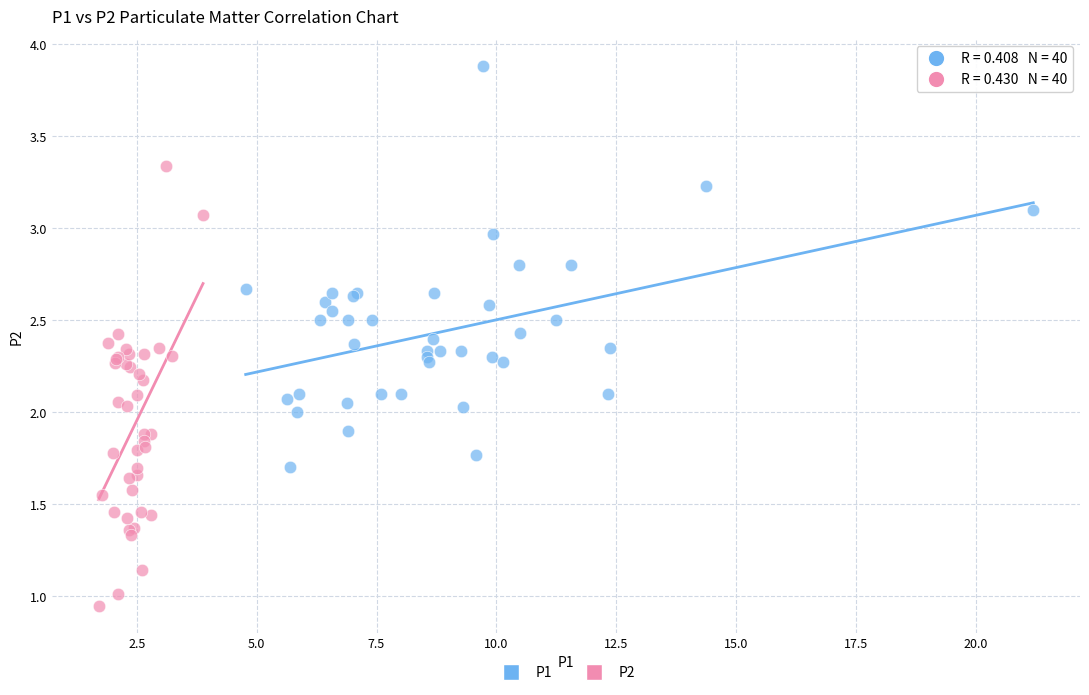

Which series contains the lowest Y value?

P2